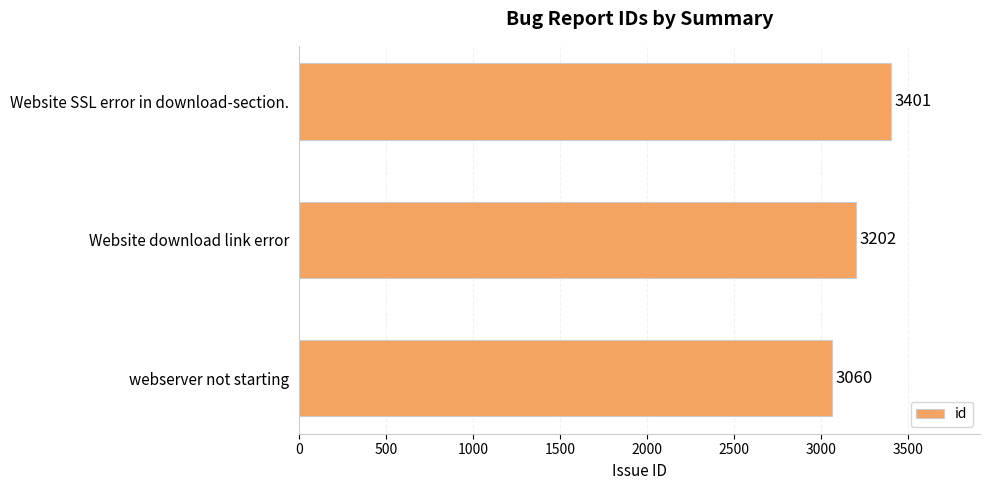

List the labels in order of value, smallest first.

webserver not starting, Website download link error, Website SSL error in download-section.